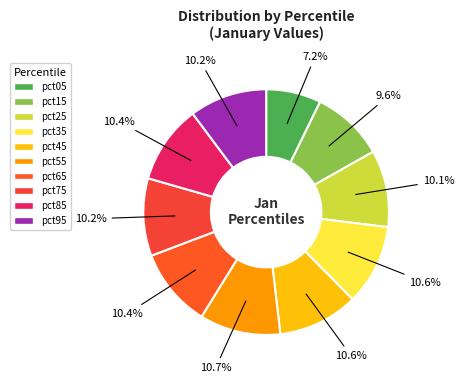

How many segments does this pie chart have?

10